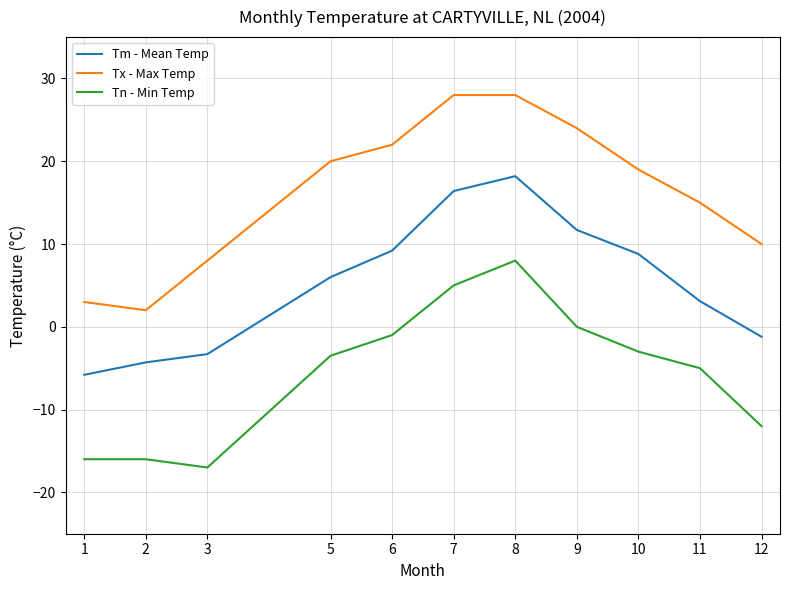

The value of Tm - Mean Temp at 9 is 5.8. True or false?

False